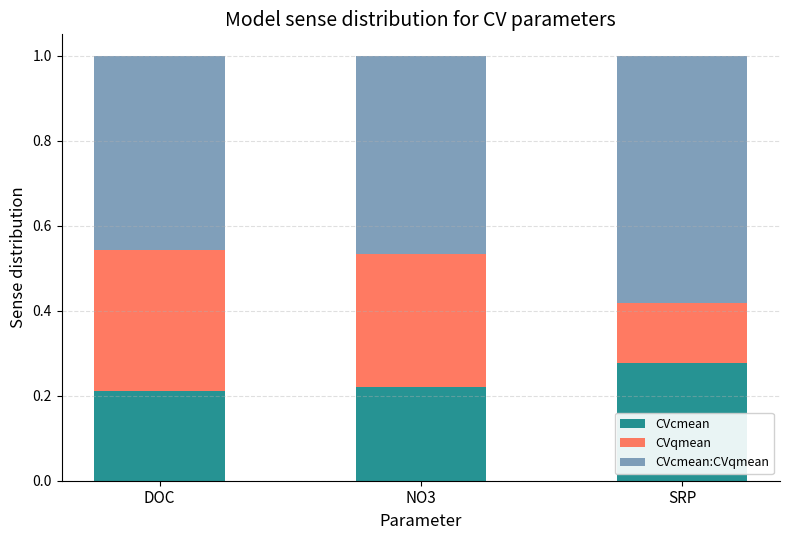

True or false: CVcmean has a value of 0.3 at NO3.

False